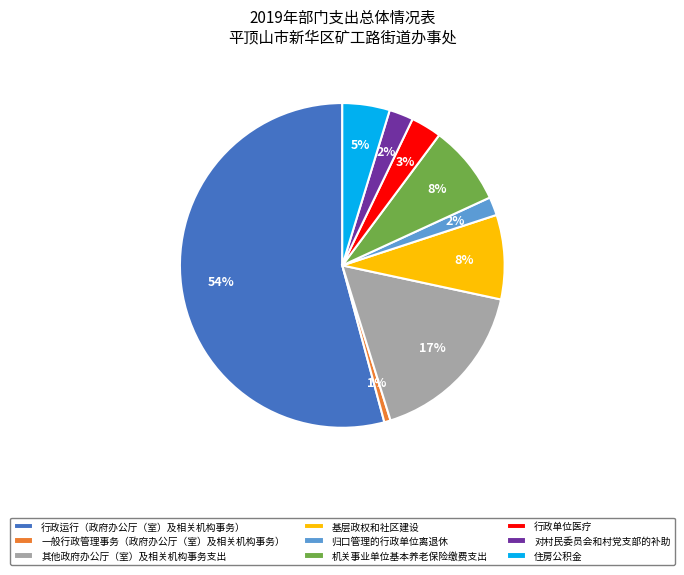

Is it true that 其他政府办公厅（室）及相关机构事务支出 is 27% of the pie?

False